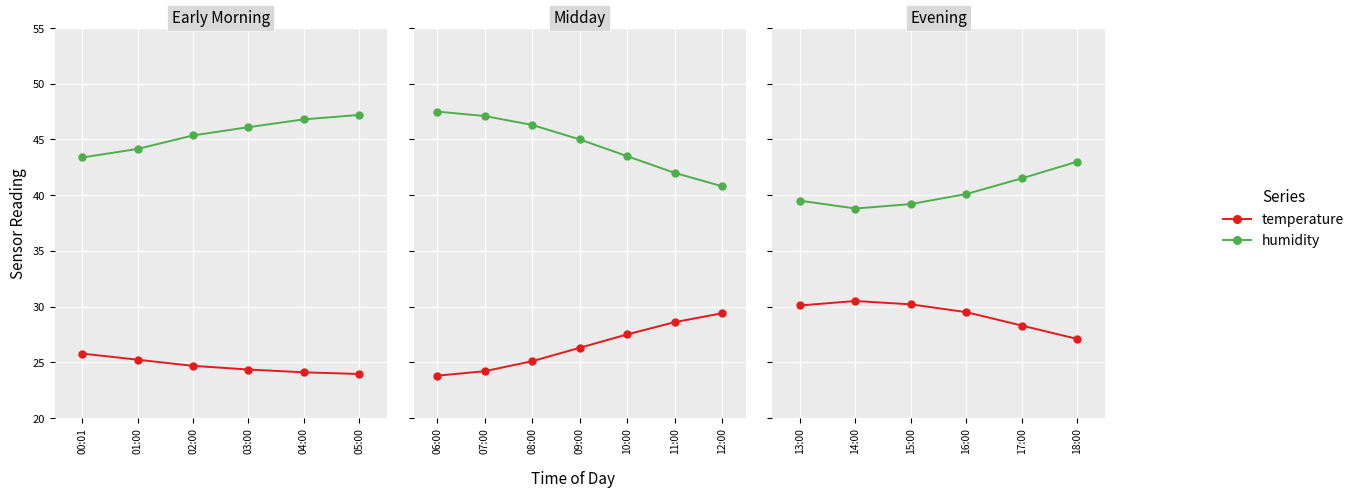

True or false: humidity and temperature cross at least once.

False